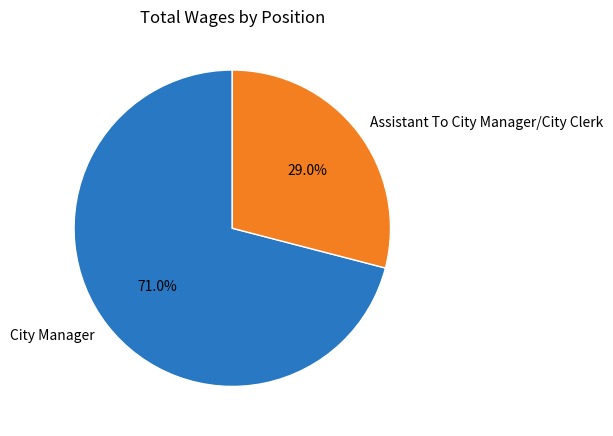

Between City Manager and Assistant To City Manager/City Clerk, which is larger?

City Manager